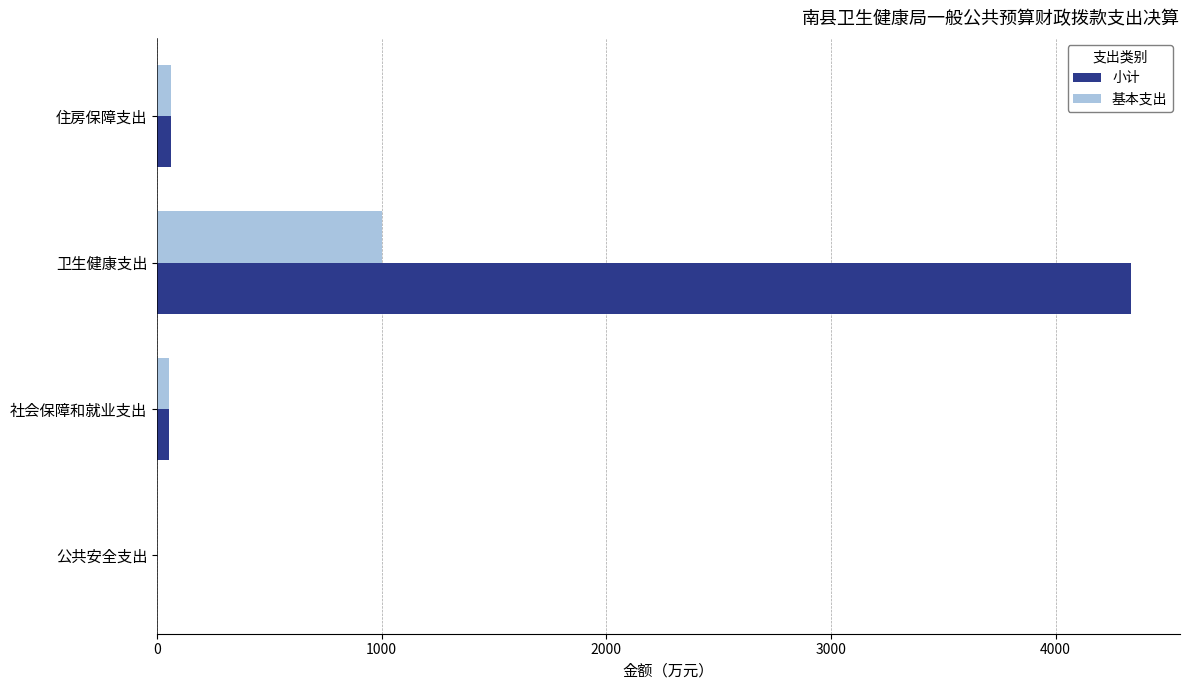

Is it true that 小计 equals 4336.6 at 卫生健康支出?

True